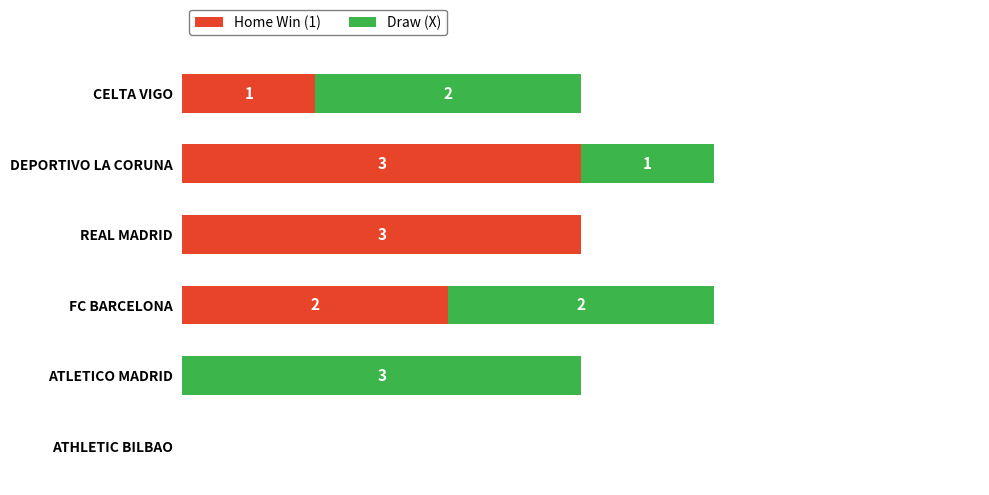

At which label is Home Win (1) closest to 1?

CELTA VIGO